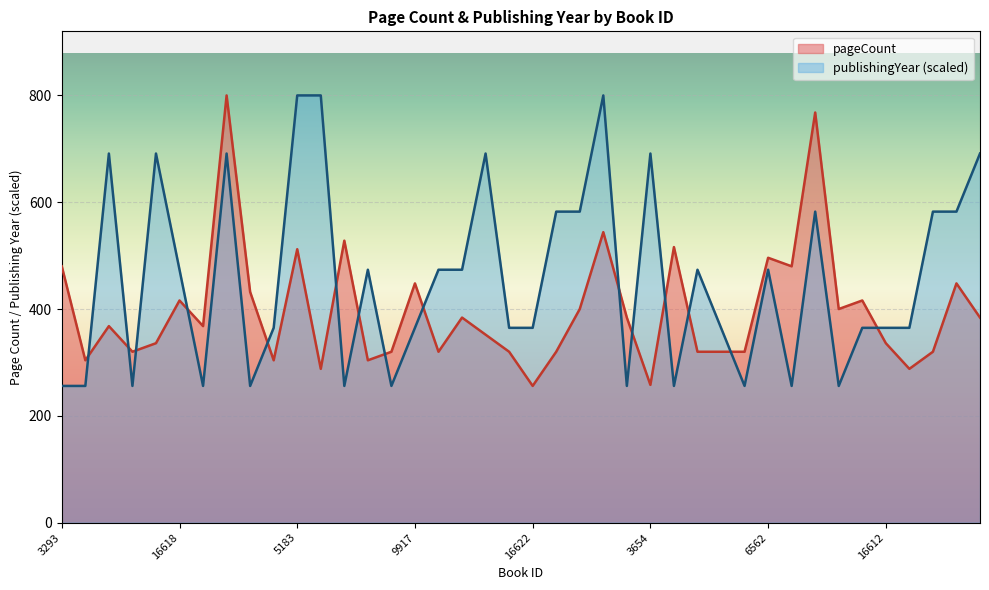

How many intersections are there between pageCount and publishingYear?

15